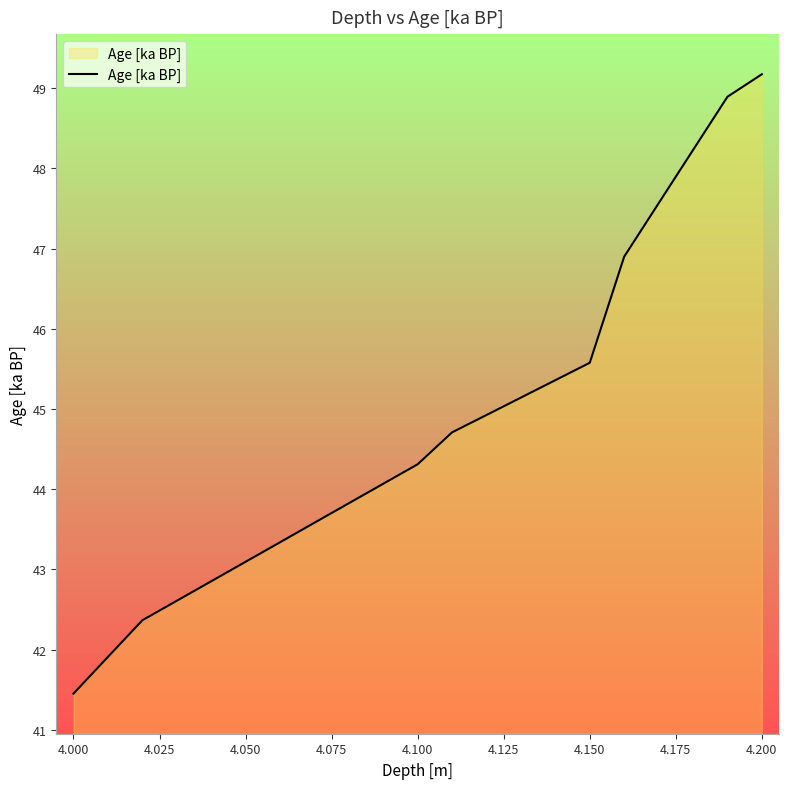

What is the smallest value displayed?

41.5